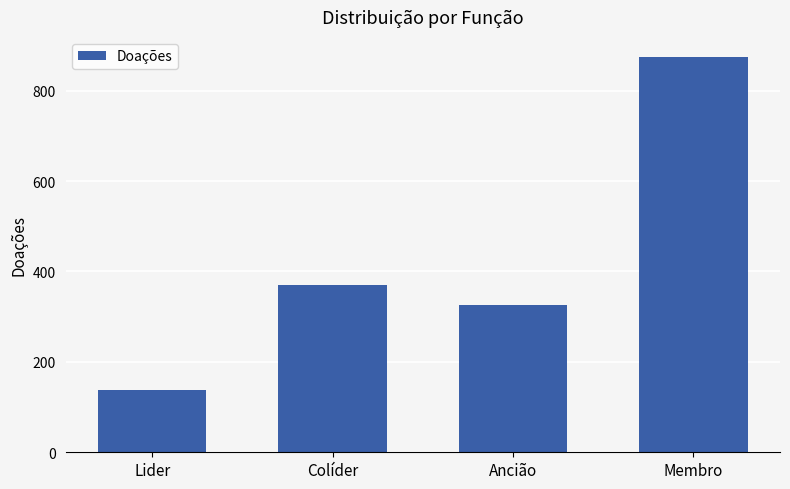

What is the change in value from Lider to Membro?

+737